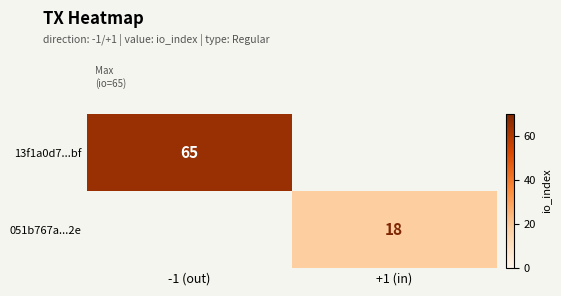

What is the smallest value displayed?

18.0